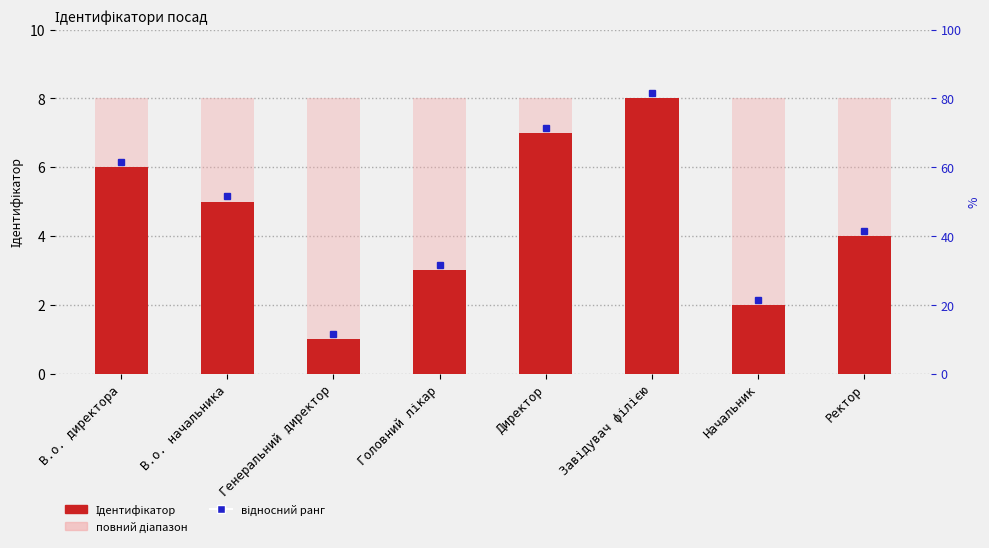

Read the повний діапазон value at Головний лікар.

8